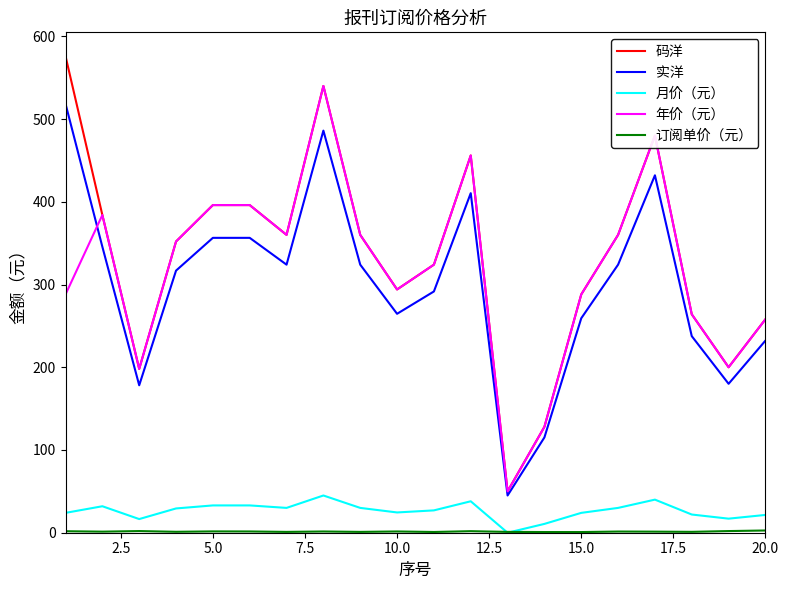

Which series has the widest spread of values?

码洋